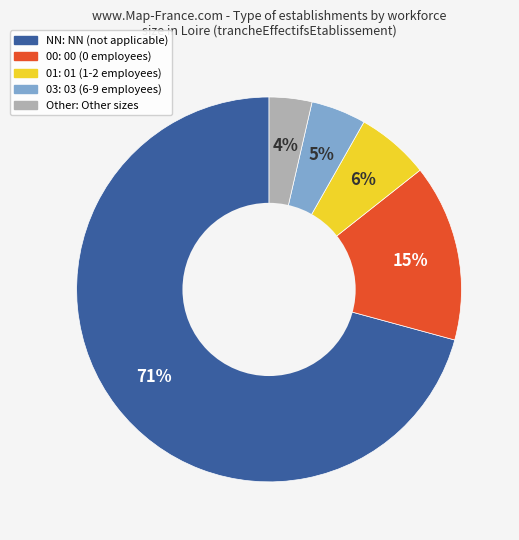

To the nearest percent, what is the average slice percentage?

20%